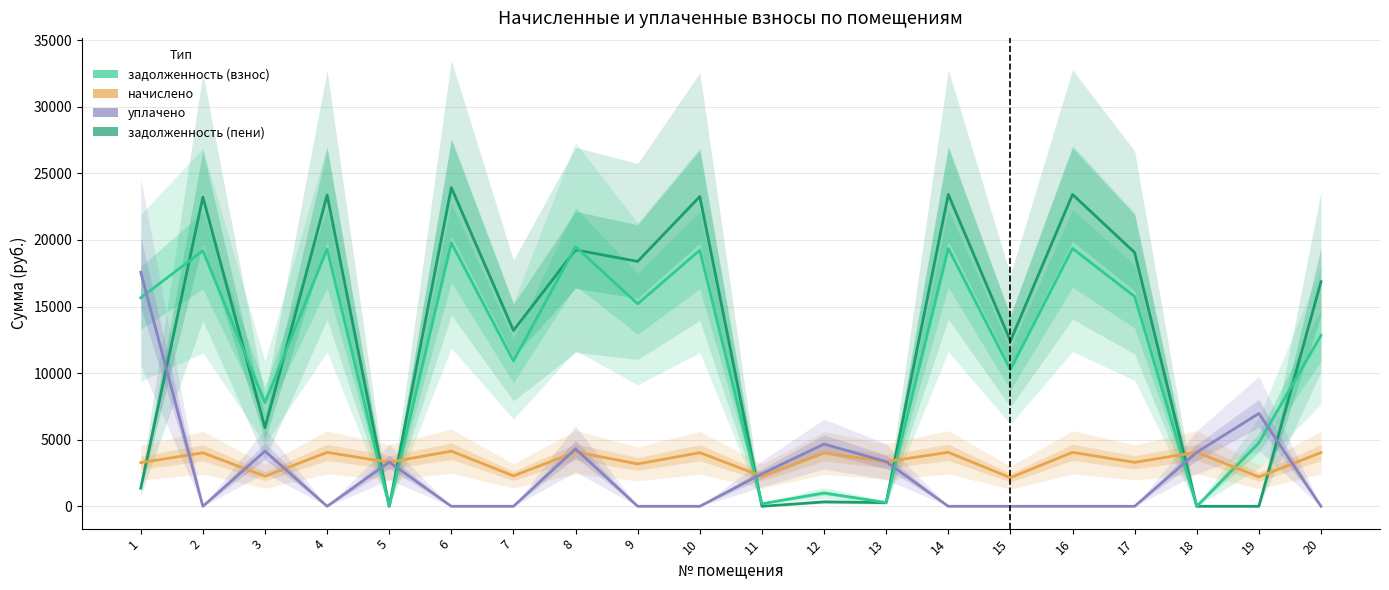

What is the average value of the начислено series?

3406.4